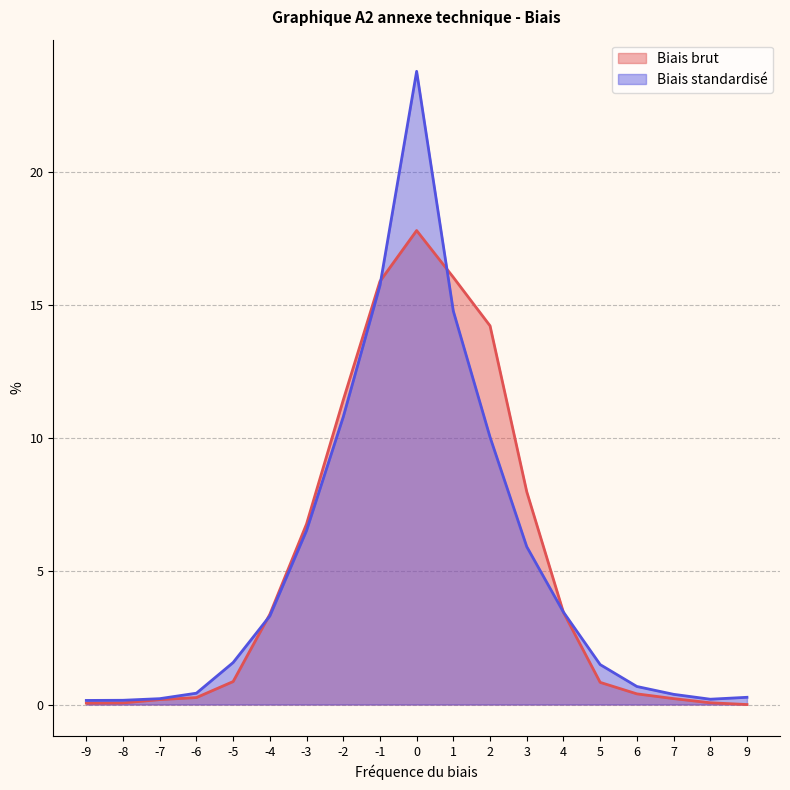

Reading right to left, list all the values displayed in this chart.

Biais brut: 9=0.0	8=0.1	7=0.2	6=0.4	5=0.8	4=3.5	3=8.0	2=14.2	1=16.0	0=17.8	-1=15.9	-2=11.4	-3=6.8	-4=3.4	-5=0.9	-6=0.3	-7=0.2	-8=0.1	-9=0.1
Biais standardisé: 9=0.3	8=0.2	7=0.4	6=0.7	5=1.5	4=3.5	3=5.9	2=10.0	1=14.8	0=23.8	-1=15.7	-2=10.8	-3=6.5	-4=3.3	-5=1.6	-6=0.4	-7=0.2	-8=0.2	-9=0.2